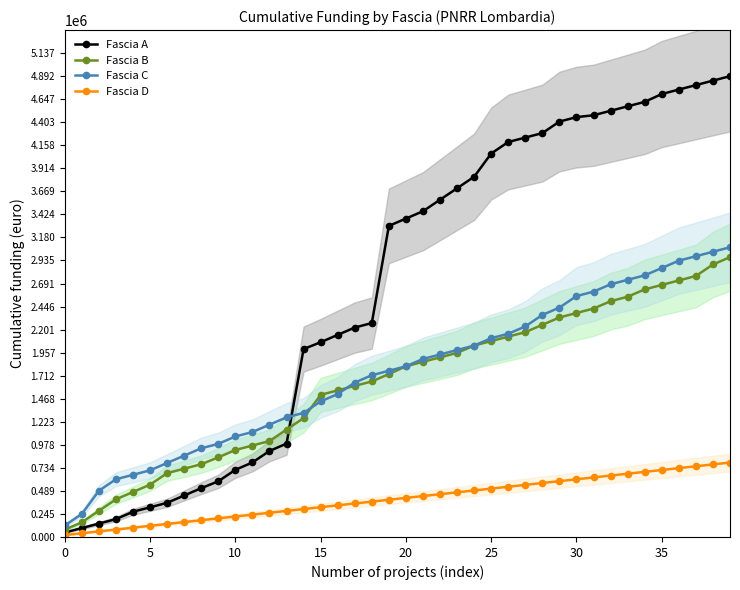

The Fascia B series shows 912883 at 36. True or false?

False